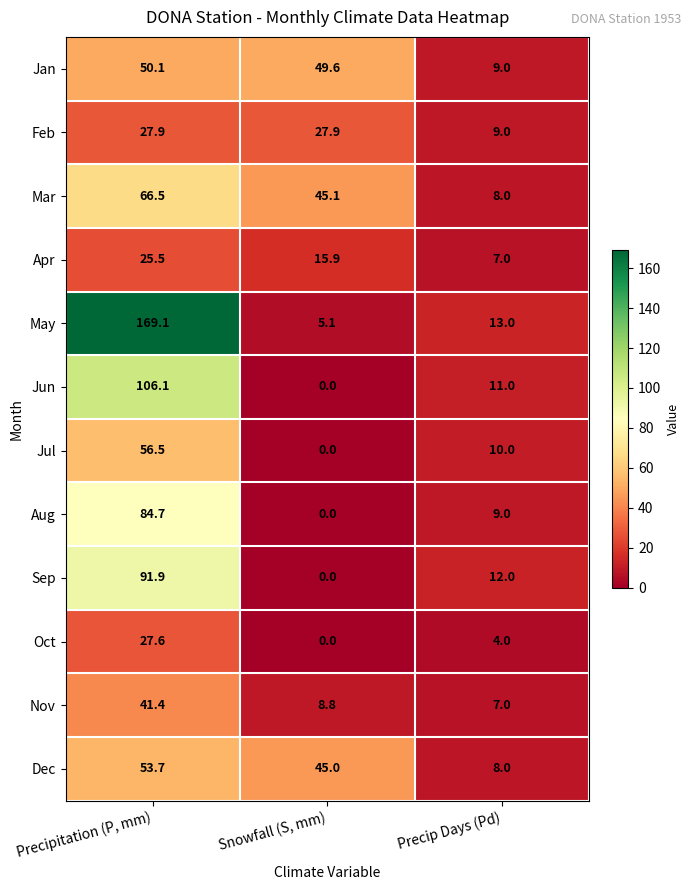

What is the maximum value shown in the chart?

169.1